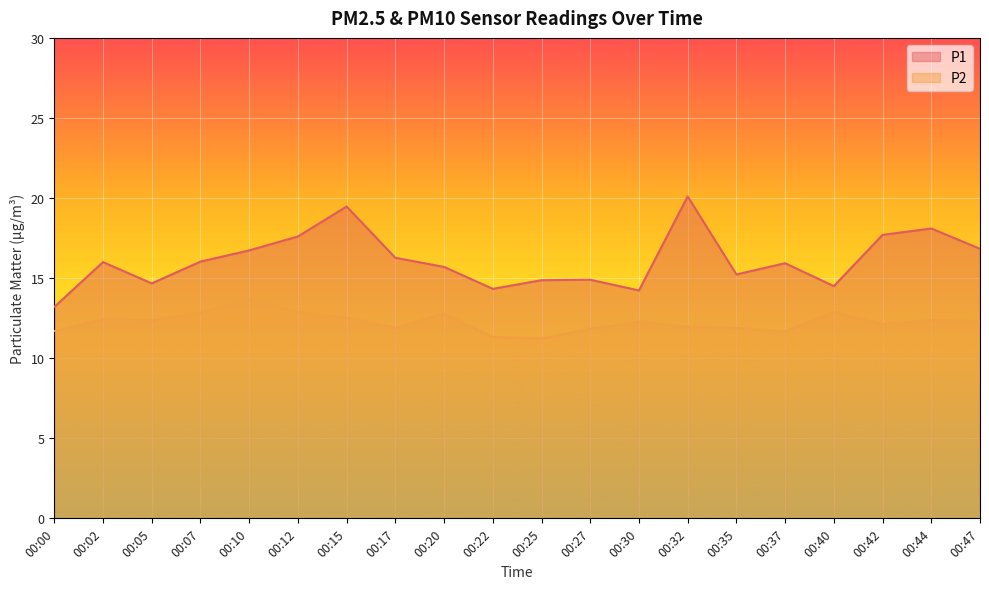

At which category does P1 reach its first local peak?

00:02